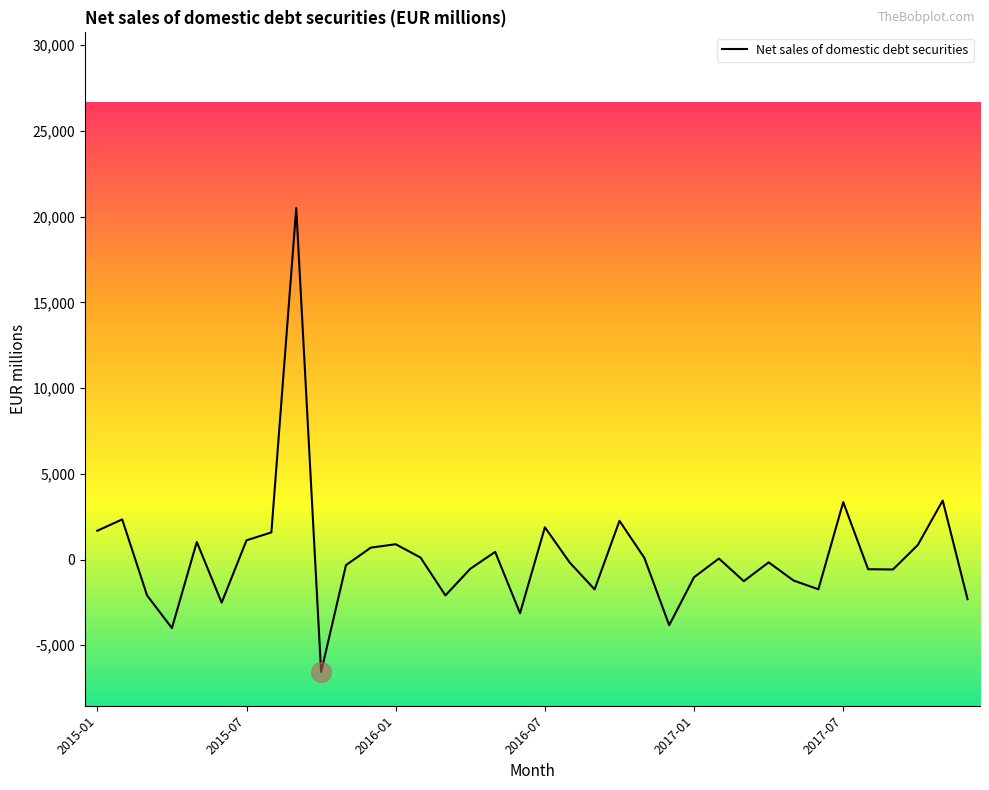

What is the smallest value displayed?

-6560